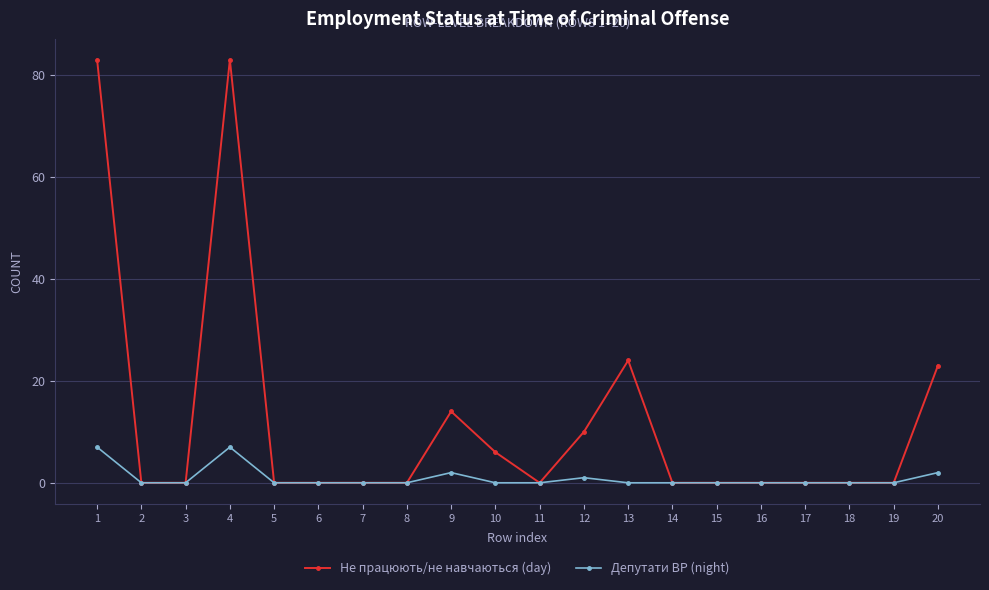

The Не працюють/не навчаються (day) series shows 13 at 12. True or false?

False